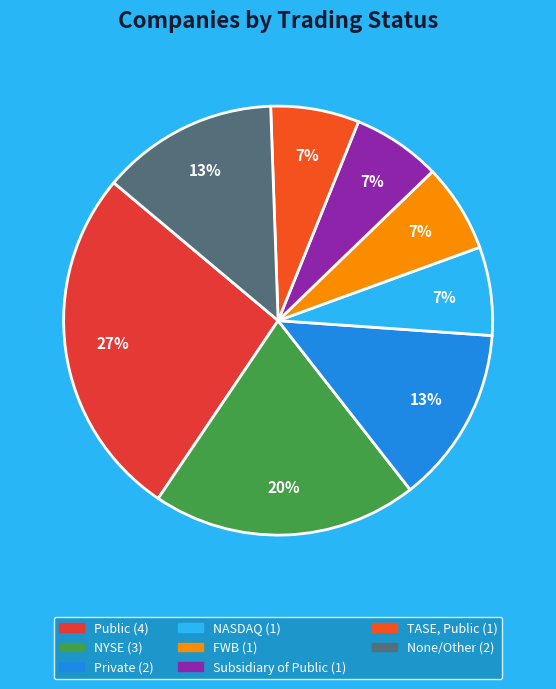

To the nearest percent, what is the difference between the largest and smallest slice percentages?

20%